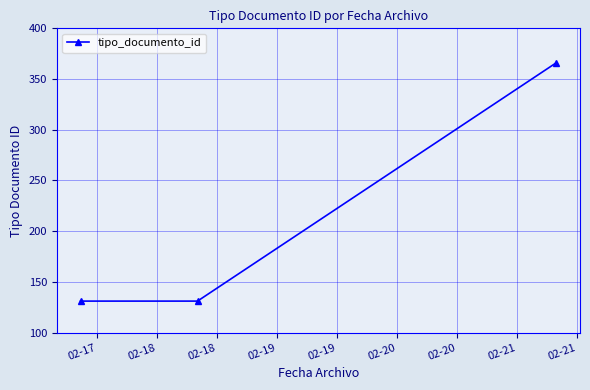

What is the maximum value shown in the chart?

366